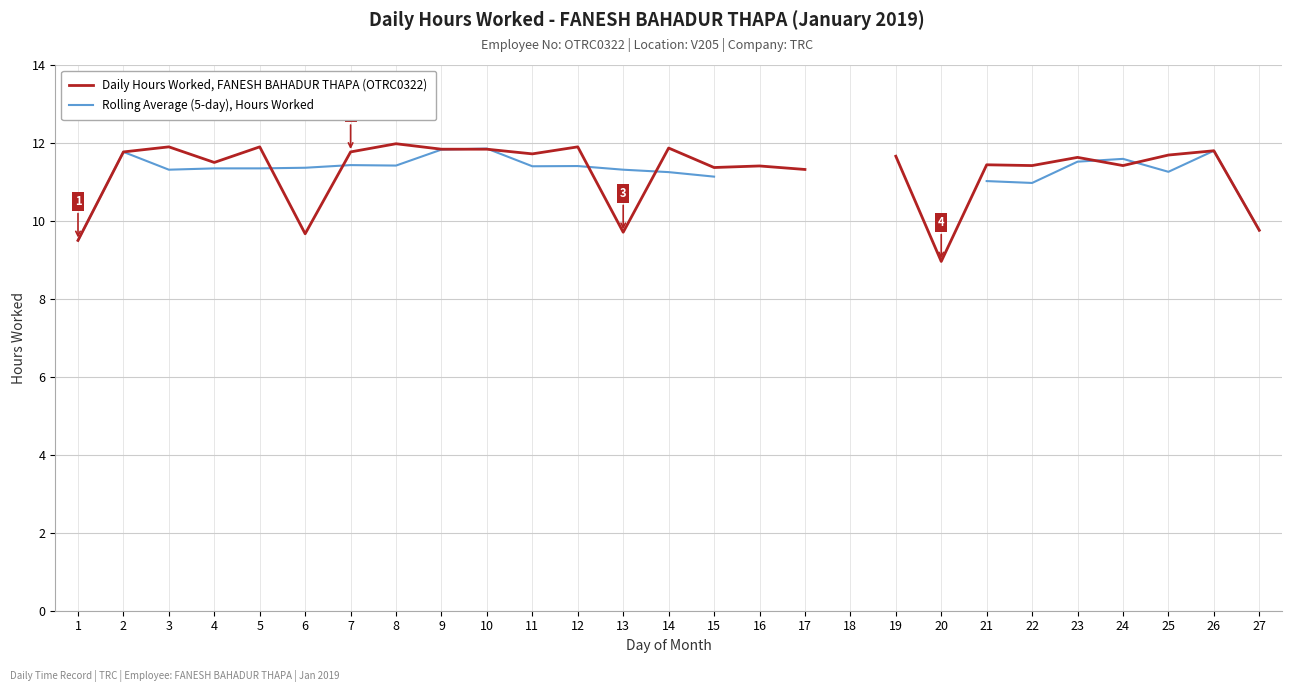

What is the difference between the second highest and minimum values in the Daily Hours Worked, FANESH BAHADUR THAPA (OTRC0322) series?

3.0